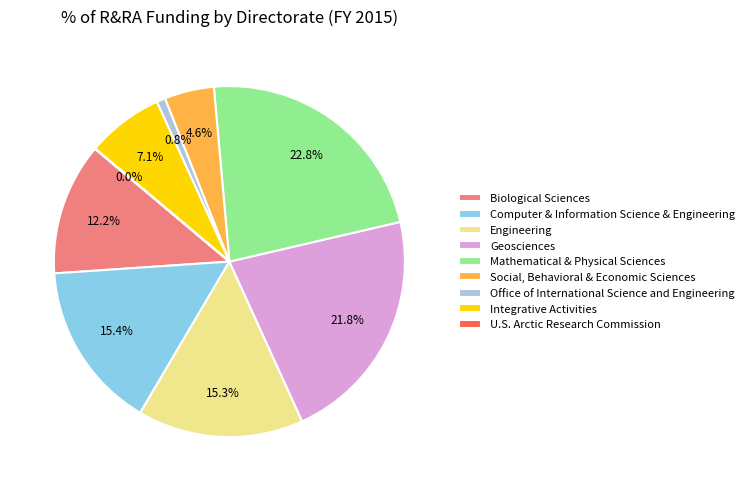

Combined, what portion of the pie is Social, Behavioral & Economic Sciences and Mathematical & Physical Sciences?

27.4%